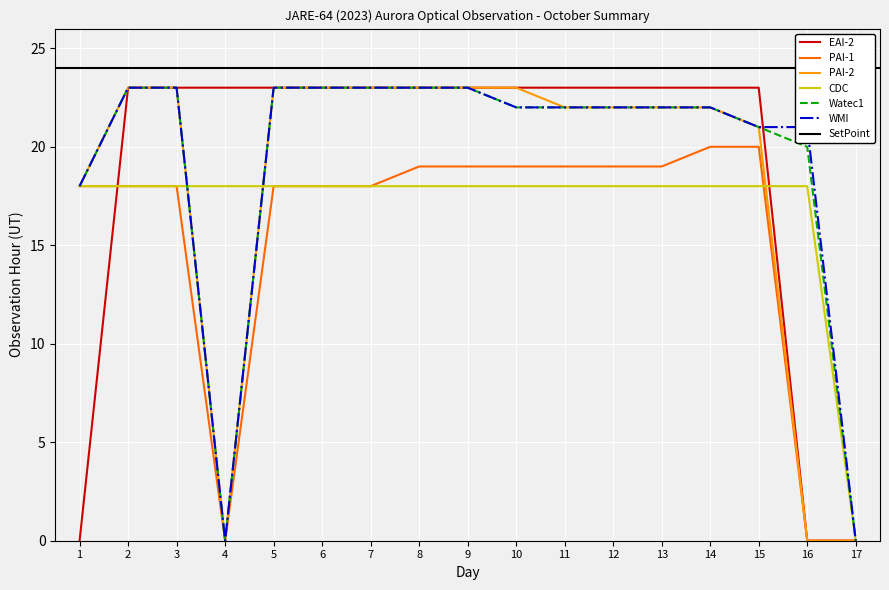

At which category is the sum across all series the highest?

8